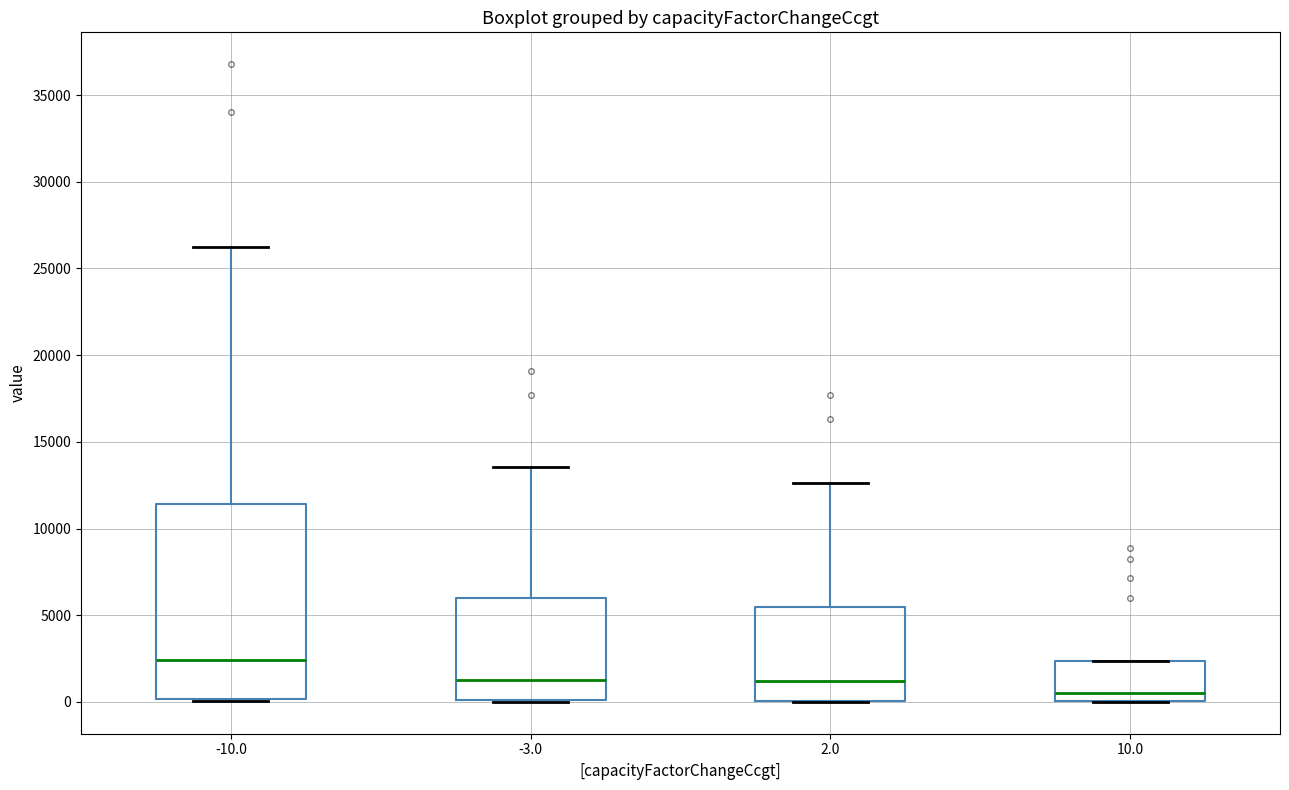

Reading left to right, transcribe this box plot: for each box, give where its median line is, the range the box spans, and where its two whiskers end, as read against the y-axis. The values are not printed on the chart, so give them approximately, as read against the axis.

-10.0: median 2500, box 0 to 11500, whiskers 0 to 26000
-3.0: median 1000, box 0 to 6000, whiskers 0 to 13500
2.0: median 1000, box 0 to 5500, whiskers 0 to 12500
10.0: median 500, box 0 to 2500, whiskers 0 to 2500